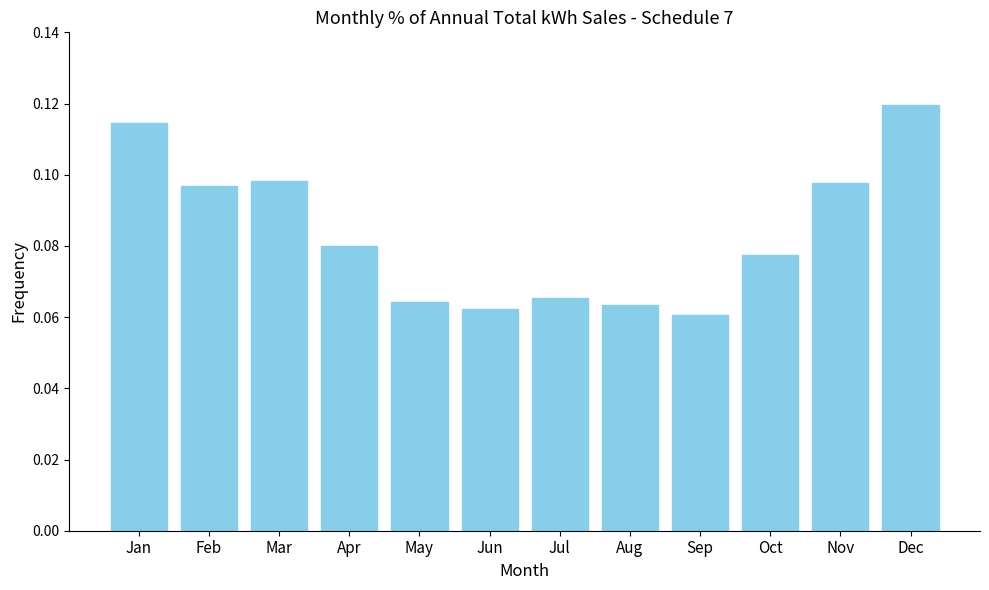

What is the sum of all values?

1.0